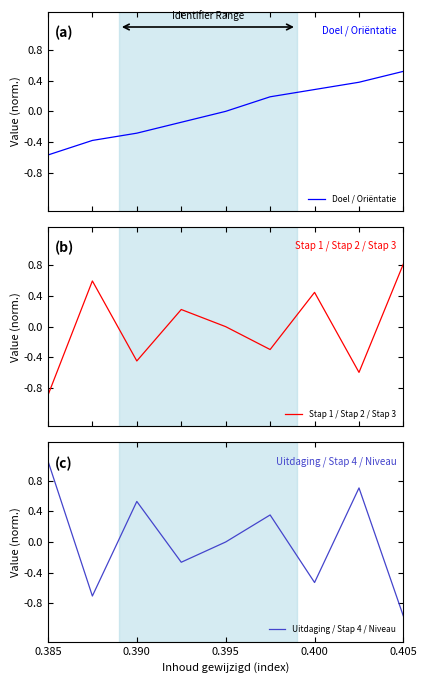

What are all the series names shown in the legend?

Doel / Oriëntatie, Stap 1 / Stap 2 / Stap 3, Uitdaging / Stap 4 / Niveau